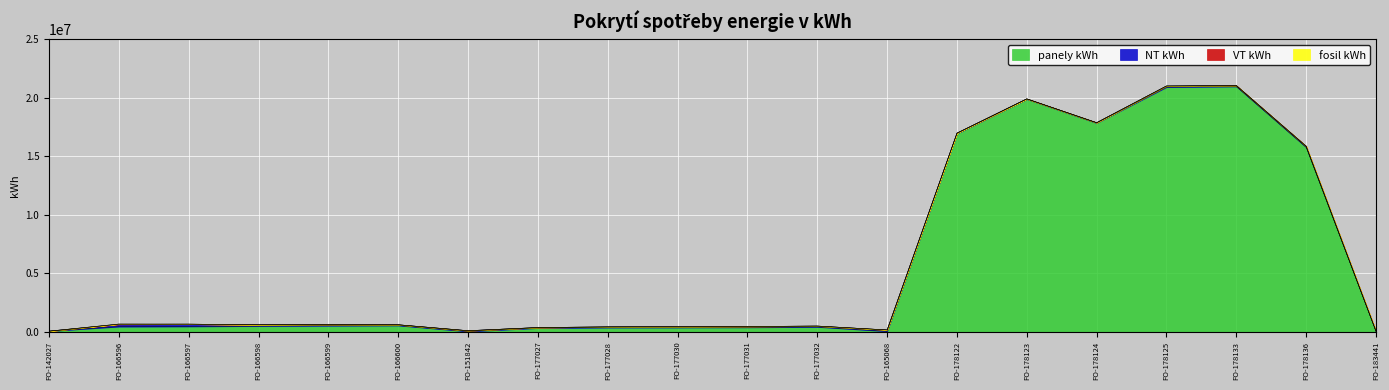

What are all the series names shown in the legend?

panely kWh, NT kWh, VT kWh, fosil kWh